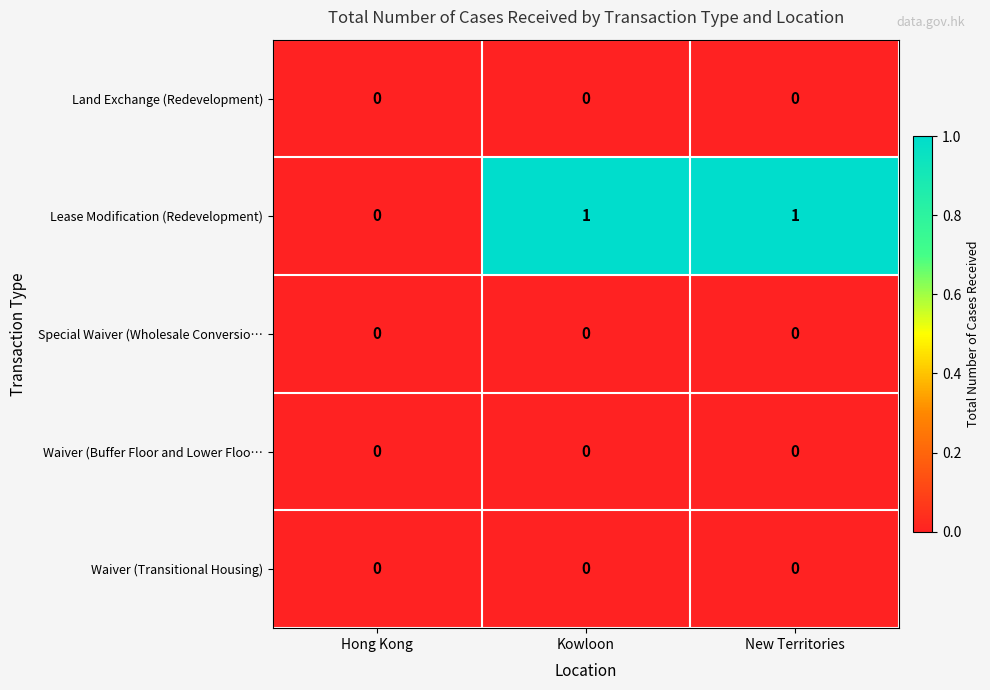

Reading left to right, what are all the values shown in this chart?

Land Exchange (Redevelopment): Hong Kong=0	Kowloon=0	New Territories=0
Lease Modification (Redevelopment): Hong Kong=0	Kowloon=1	New Territories=1
Special Waiver (Wholesale Conversio…: Hong Kong=0	Kowloon=0	New Territories=0
Waiver (Buffer Floor and Lower Floo…: Hong Kong=0	Kowloon=0	New Territories=0
Waiver (Transitional Housing): Hong Kong=0	Kowloon=0	New Territories=0